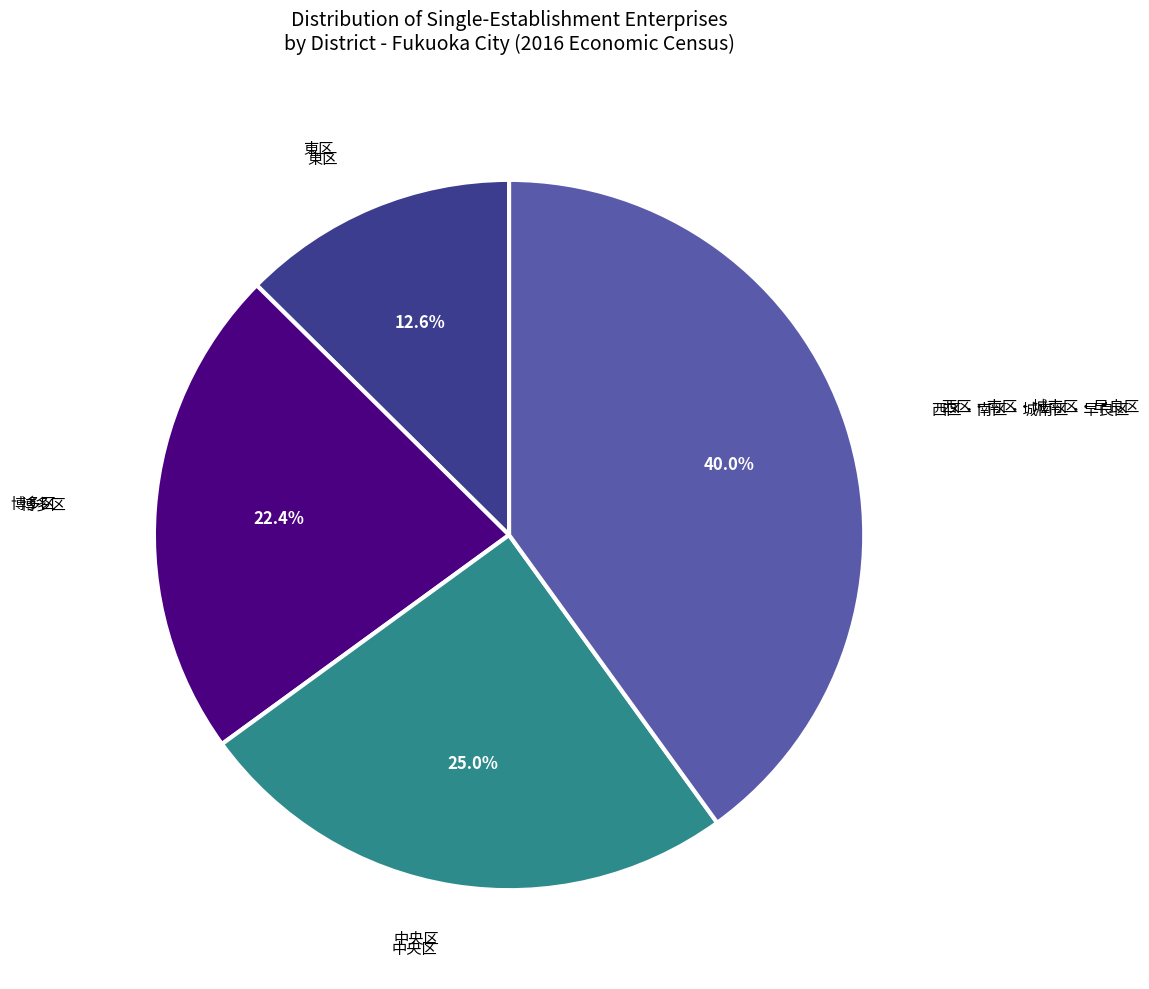

Is there any slice that represents more than half of the pie?

No